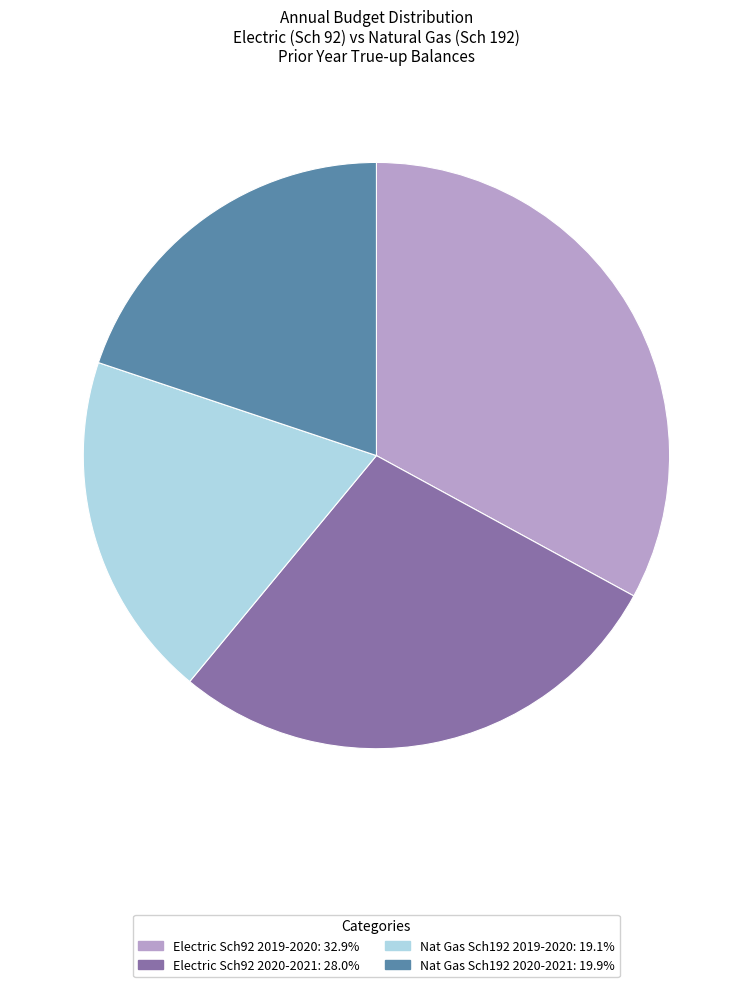

What is the ratio of the value at Nat Gas Sch192 2020-2021: 19.9% to the value at Electric Sch92 2020-2021: 28.0%?

0.7